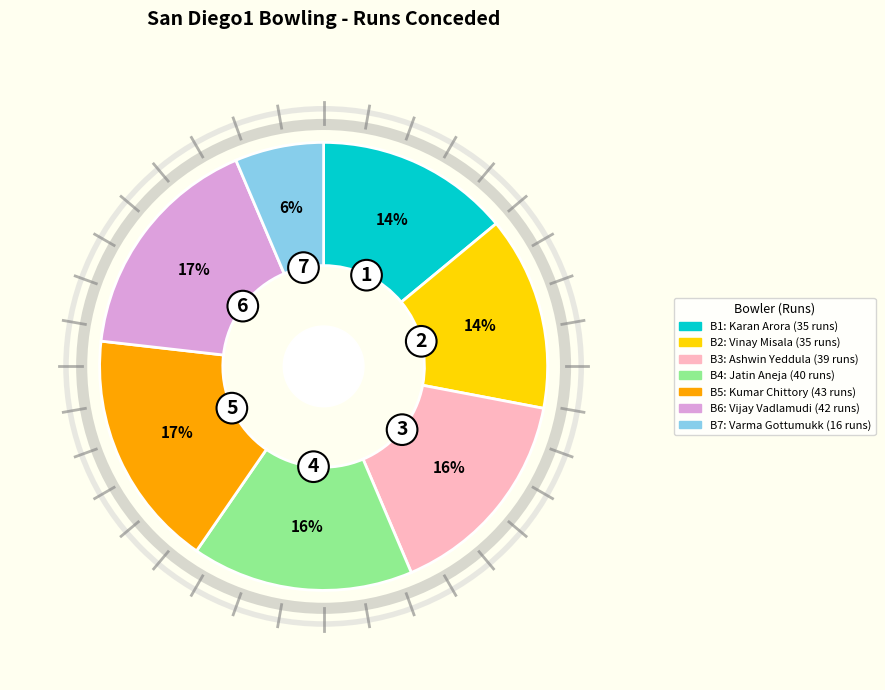

To the nearest percent, what is the average slice percentage?

14%